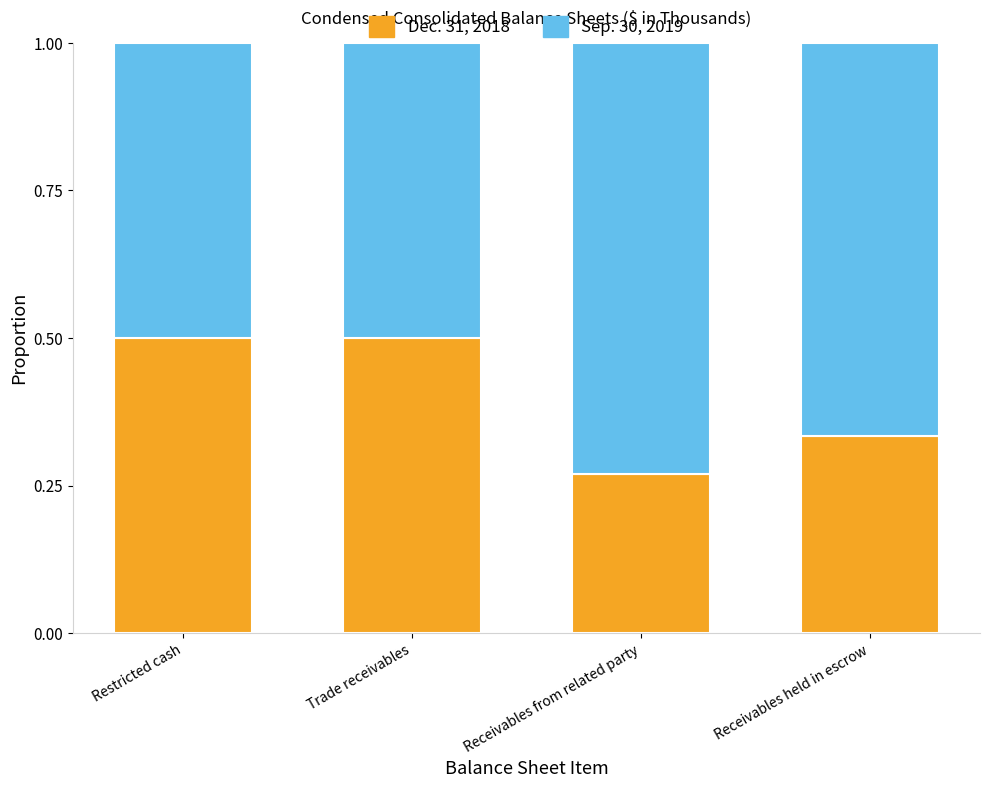

Is it true that Dec. 31, 2018 equals 0.5 at Restricted cash?

True